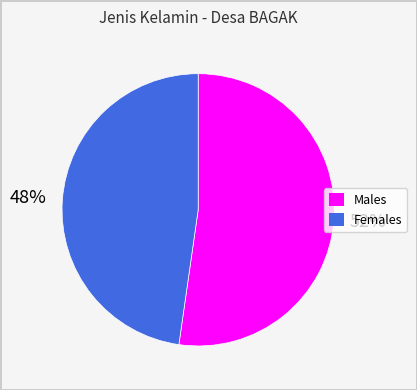

To the nearest percent, what is the average slice percentage?

50%